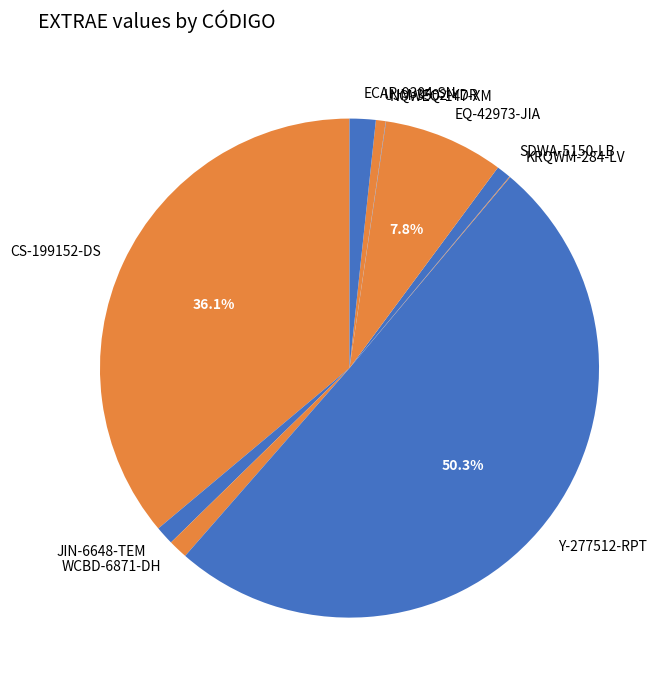

What is the majority slice?

Y-277512-RPT